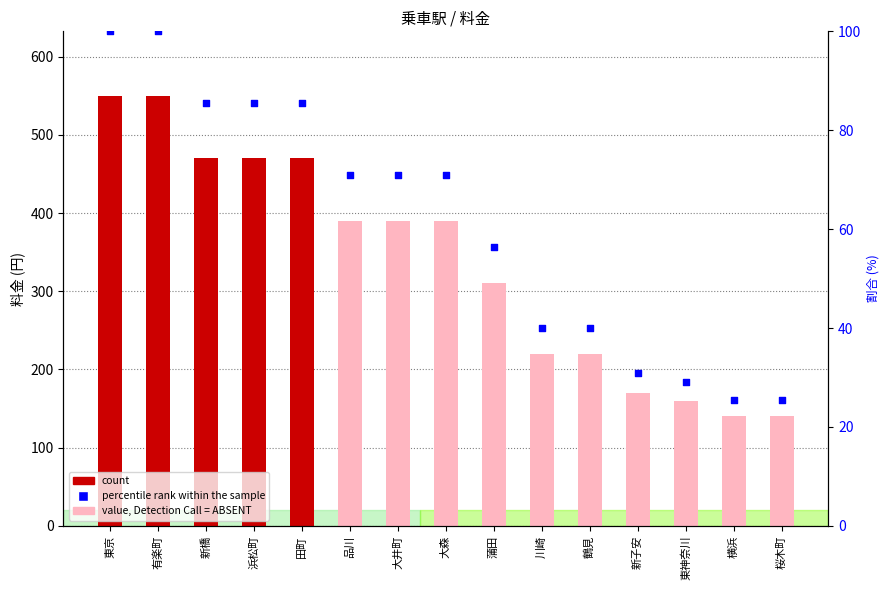

At how many categories does at least one series exceed 484?

2